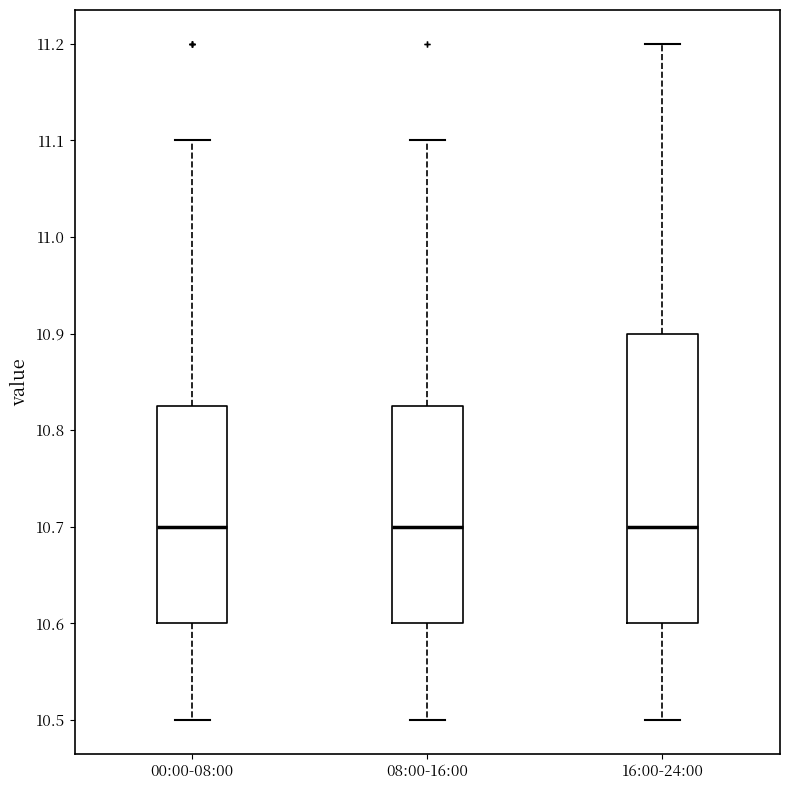

Reading left to right, read every box against the y-axis: the position of its median line, the range the box covers, and the ends of its whiskers. The values are not printed on the chart, so give them approximately, as read against the axis.

00:00-08:00: median 10.70, box 10.60 to 10.83, whiskers 10.50 to 11.10
08:00-16:00: median 10.70, box 10.60 to 10.83, whiskers 10.50 to 11.10
16:00-24:00: median 10.70, box 10.60 to 10.90, whiskers 10.50 to 11.20